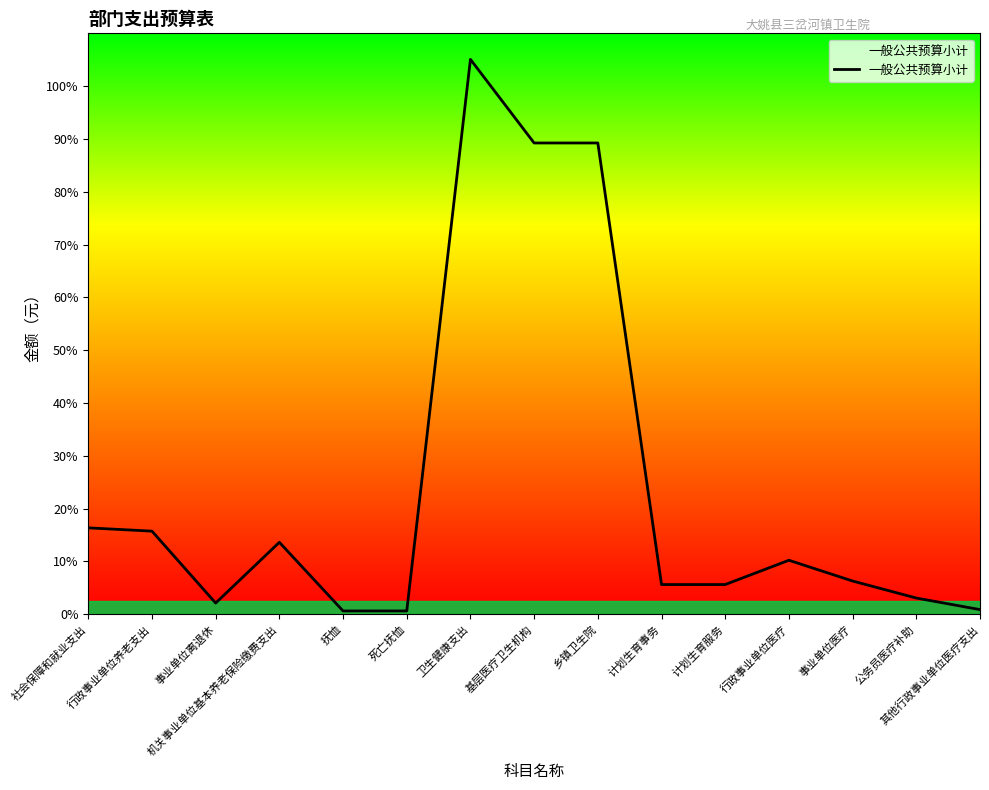

Does the chart display data point markers on the line(s)?

No